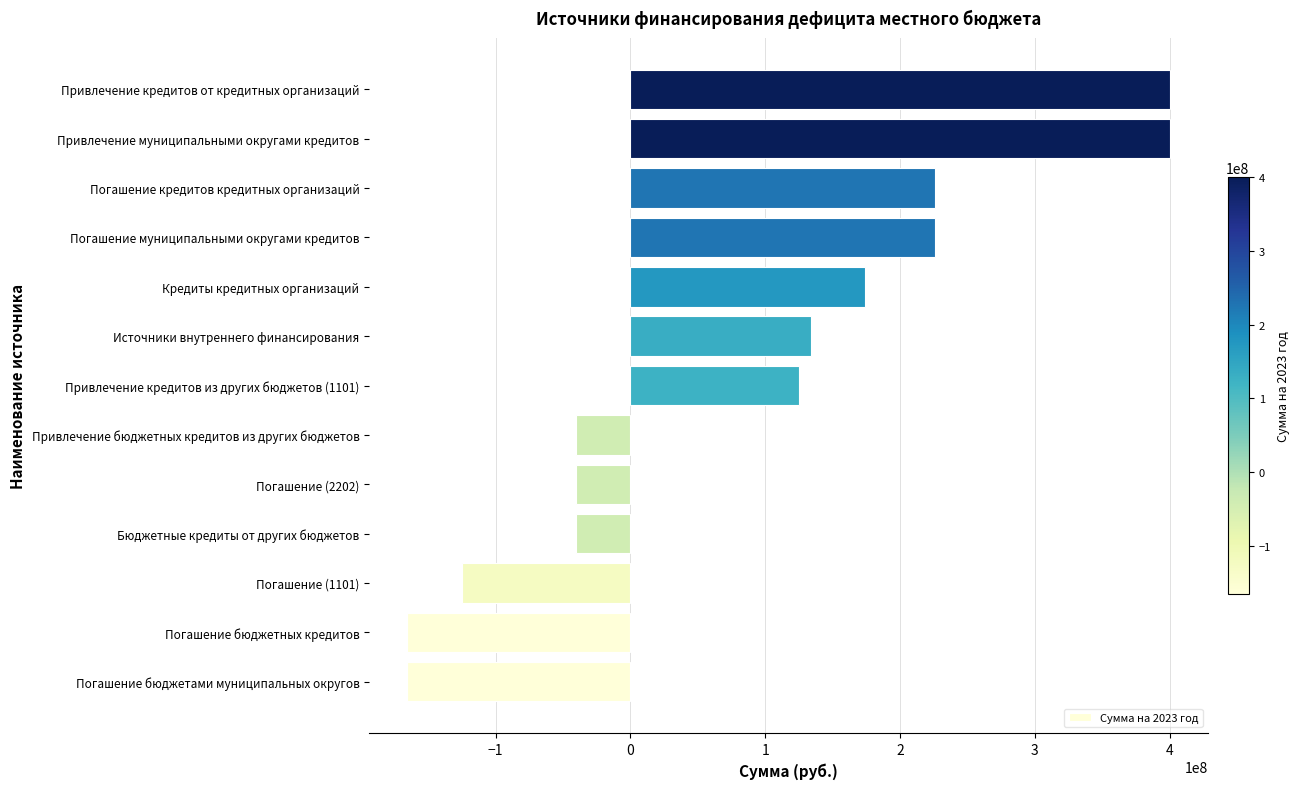

What is the average value?

85199441.4